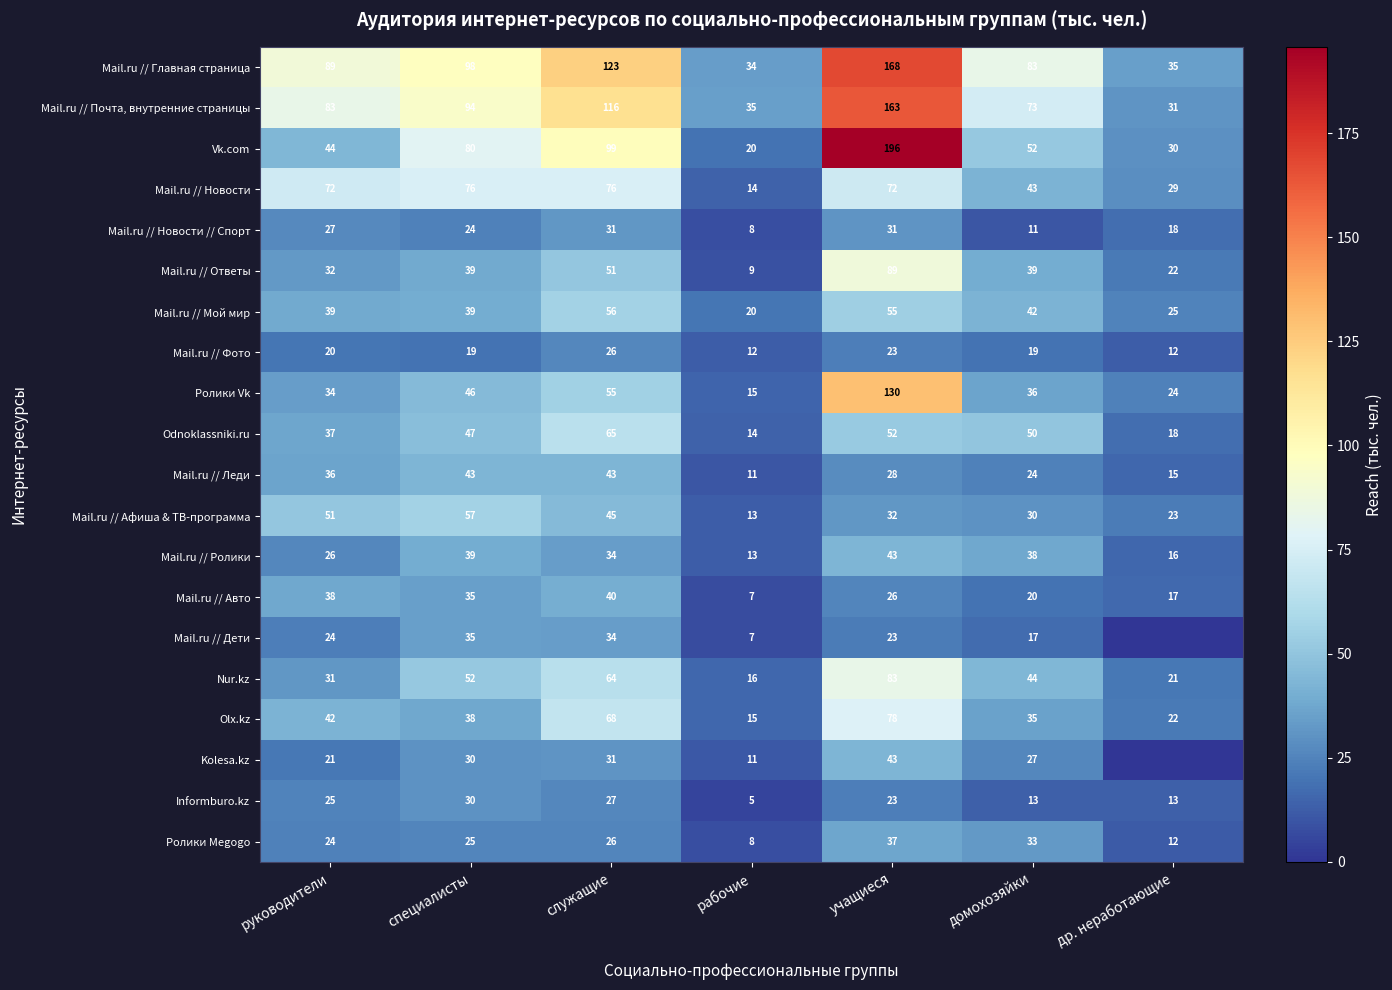

Rank the categories by Vk.com value from lowest to highest.

рабочие, др. неработающие, руководители, домохозяйки, специалисты, служащие, учащиеся